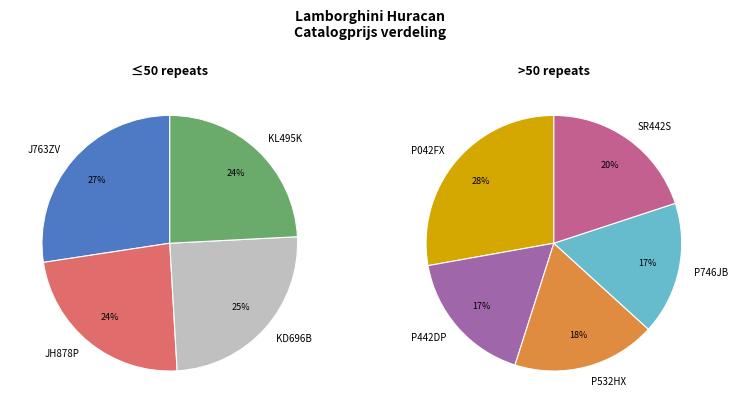

How much of the chart is everything except P532HX?

89.7%